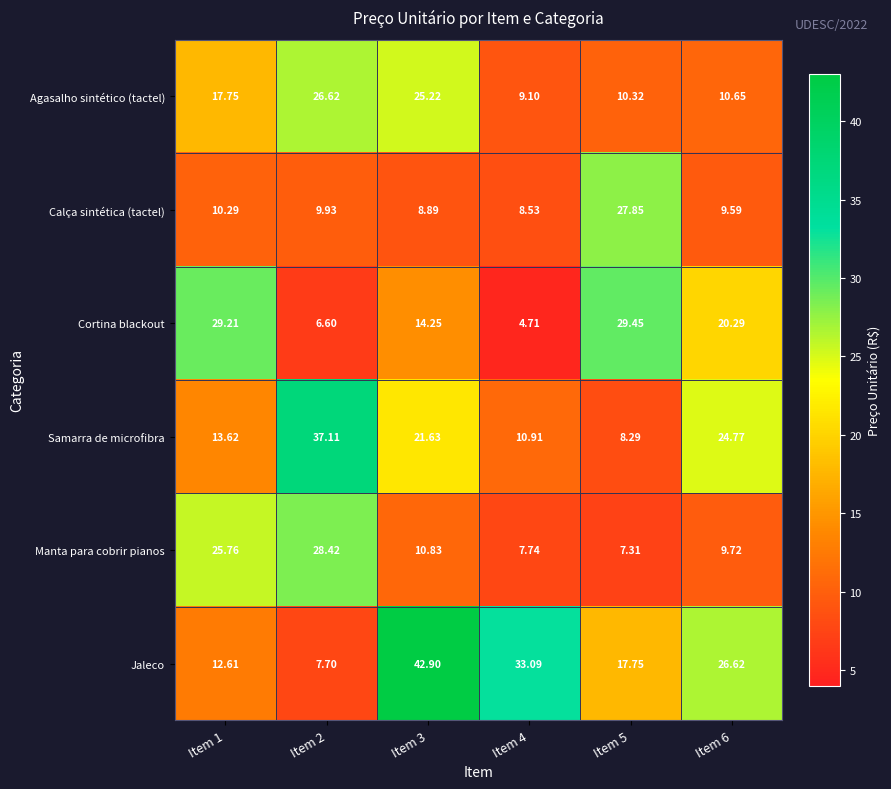

At how many categories does at least one series exceed 23?

6